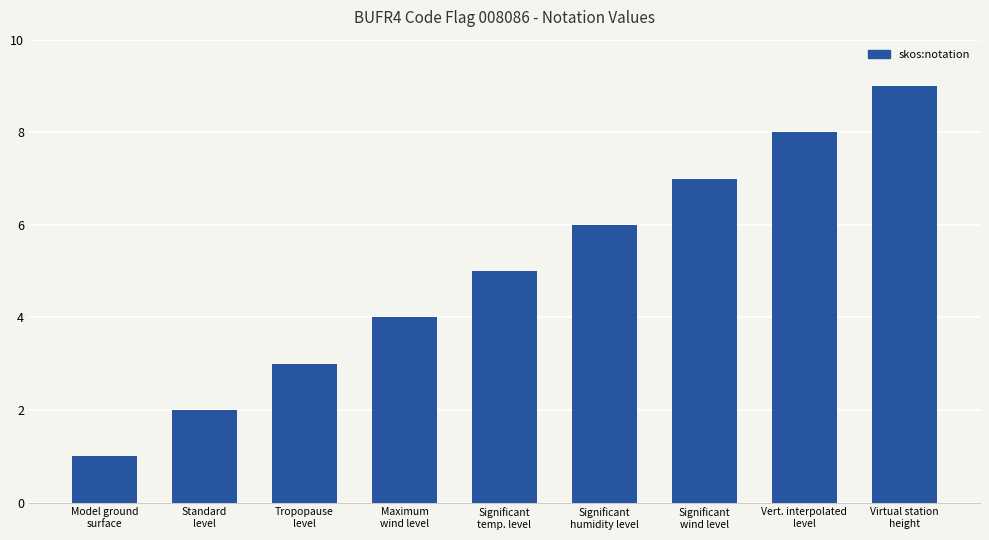

What is the label of the 2nd bar from the left?

Standard
level